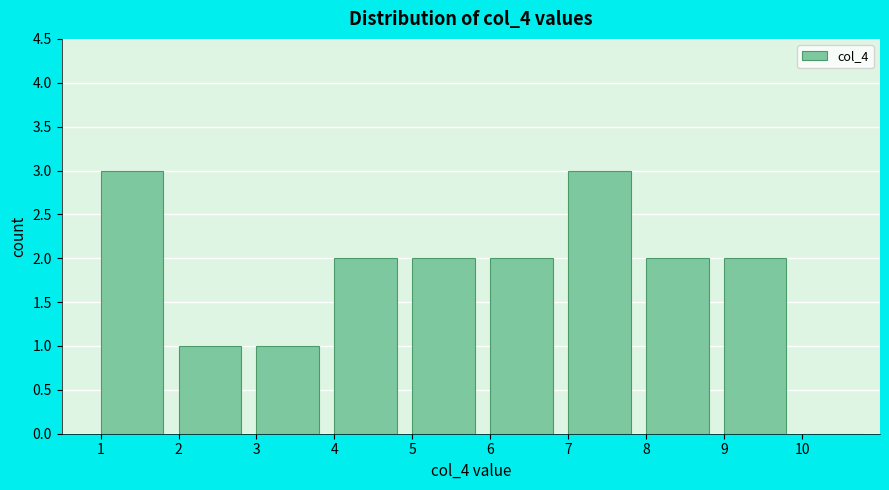

Reading left to right, list every bar in this chart as the range it spans on the x-axis followed by its height. The values are not printed on the chart, so give them approximately, as read against the axis.

1 to 2: 3
2 to 3: 1
3 to 4: 1
4 to 5: 2
5 to 6: 2
6 to 7: 2
7 to 8: 3
8 to 9: 2
9 to 10: 2
10 to 11: 0